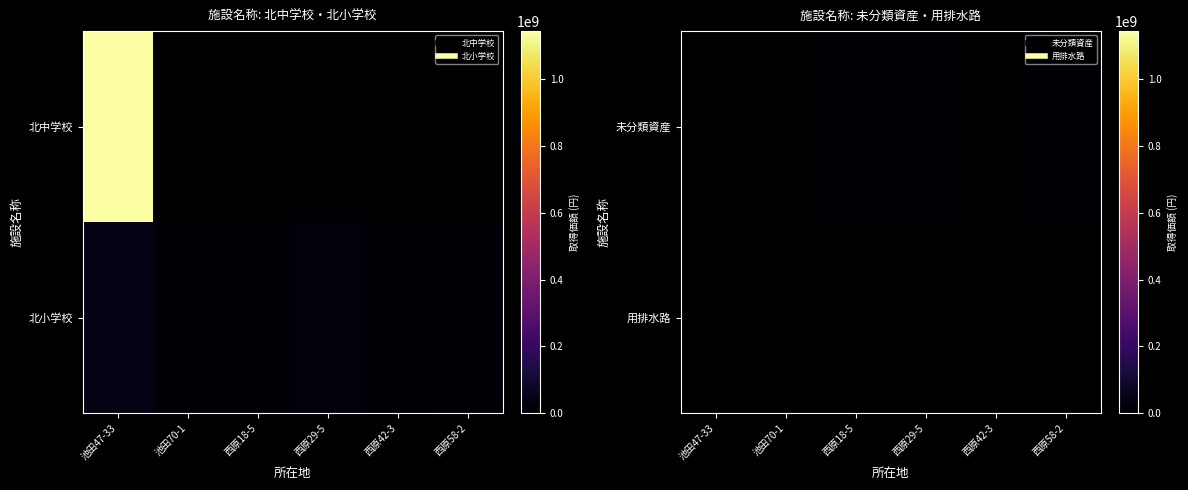

True or false: 用排水路 has a value of 0 at 池田70-1.

True